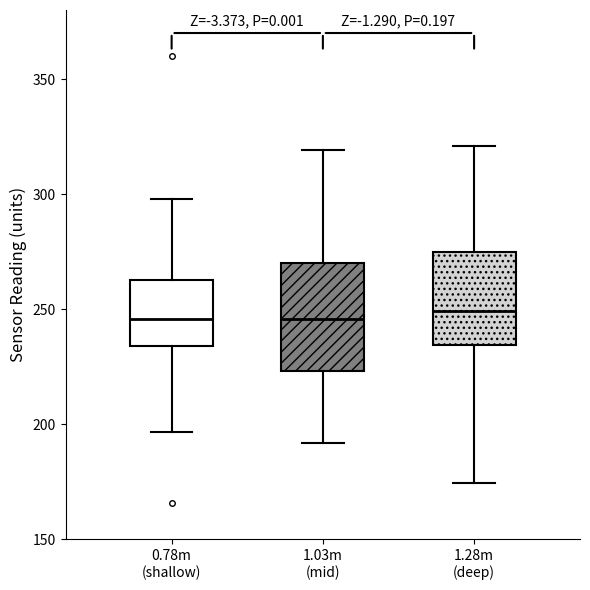

Reading left to right, read every box against the y-axis: the position of its median line, the range the box covers, and the ends of its whiskers. The values are not printed on the chart, so give them approximately, as read against the axis.

0.78m (shallow): median 245, box 235 to 265, whiskers 195 to 300
1.03m (mid): median 245, box 225 to 270, whiskers 190 to 320
1.28m (deep): median 250, box 235 to 275, whiskers 175 to 320